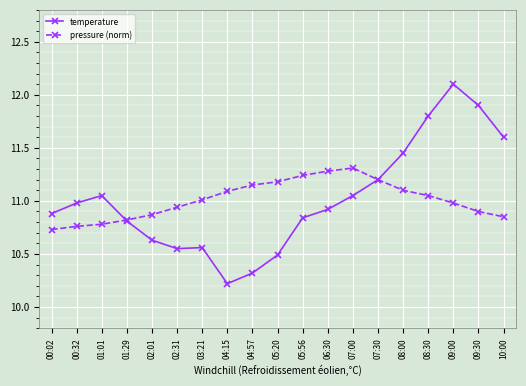

At which category does temperature reach its first local peak?

01:01